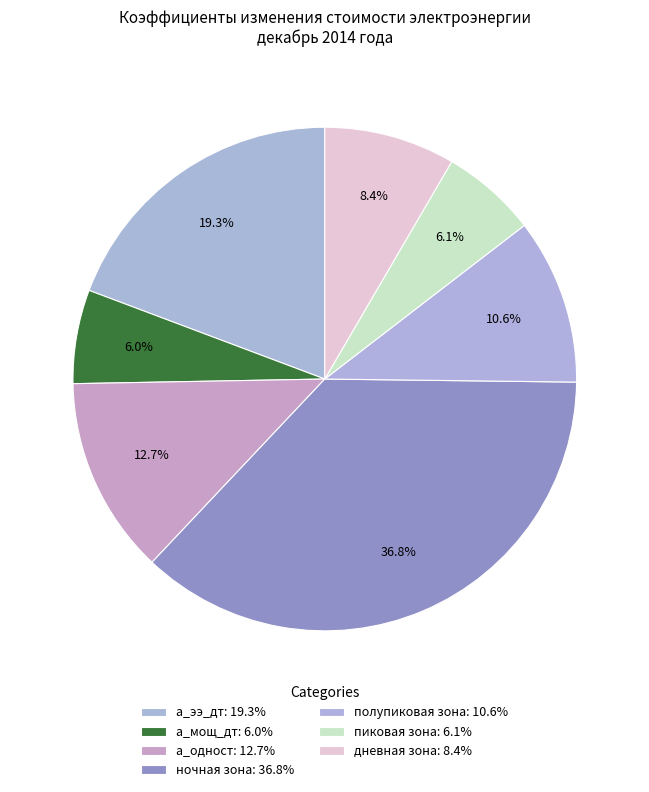

Which slice is the largest?

ночная зона